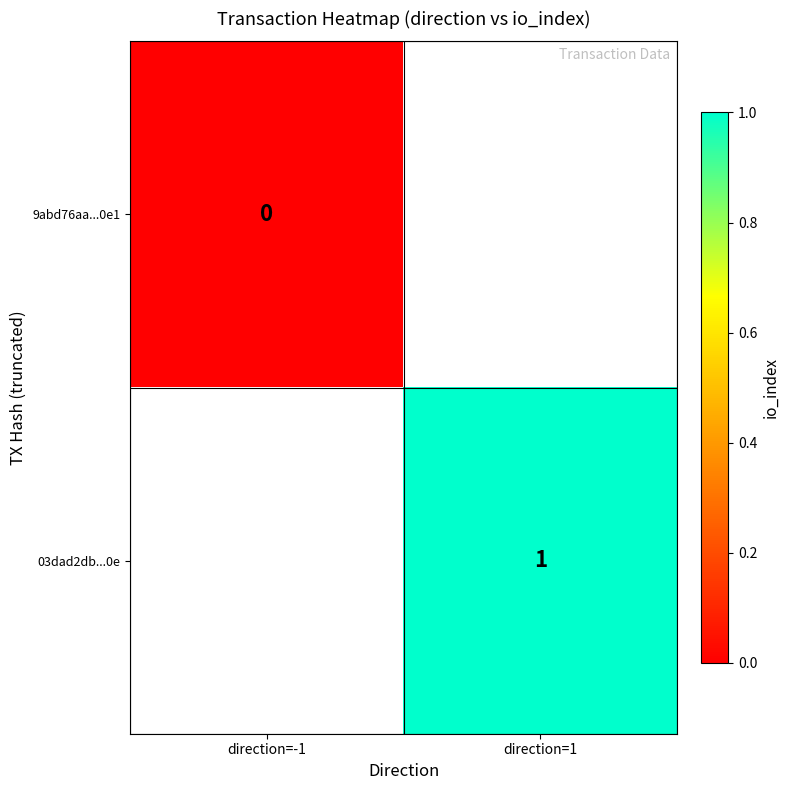

At how many categories does at least one series exceed 0?

1